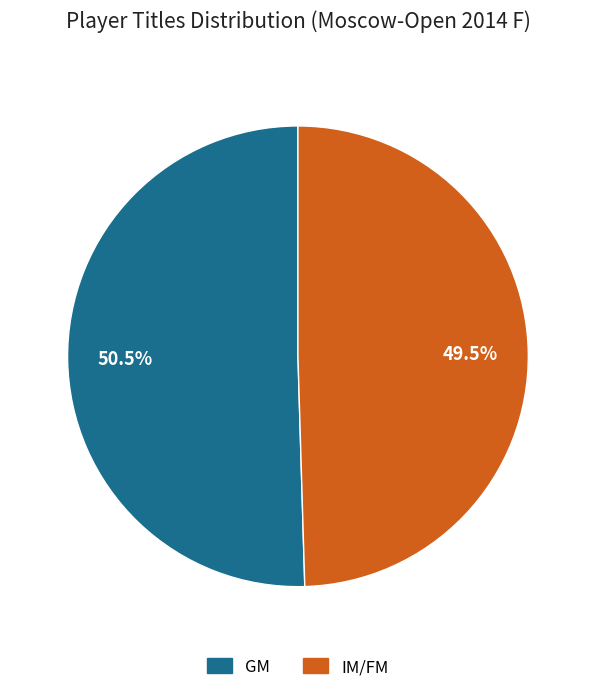

How many slices are in this pie chart?

2